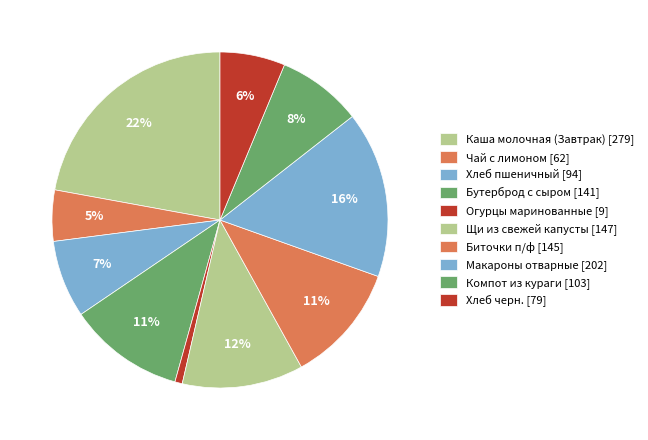

How many segments does this pie chart have?

10